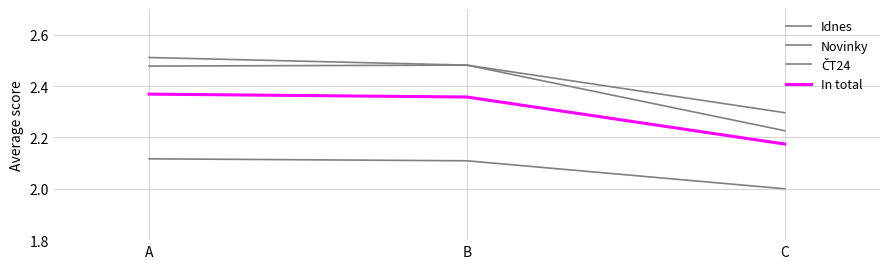

Count the Novinky values in the range 2 to 3.

3